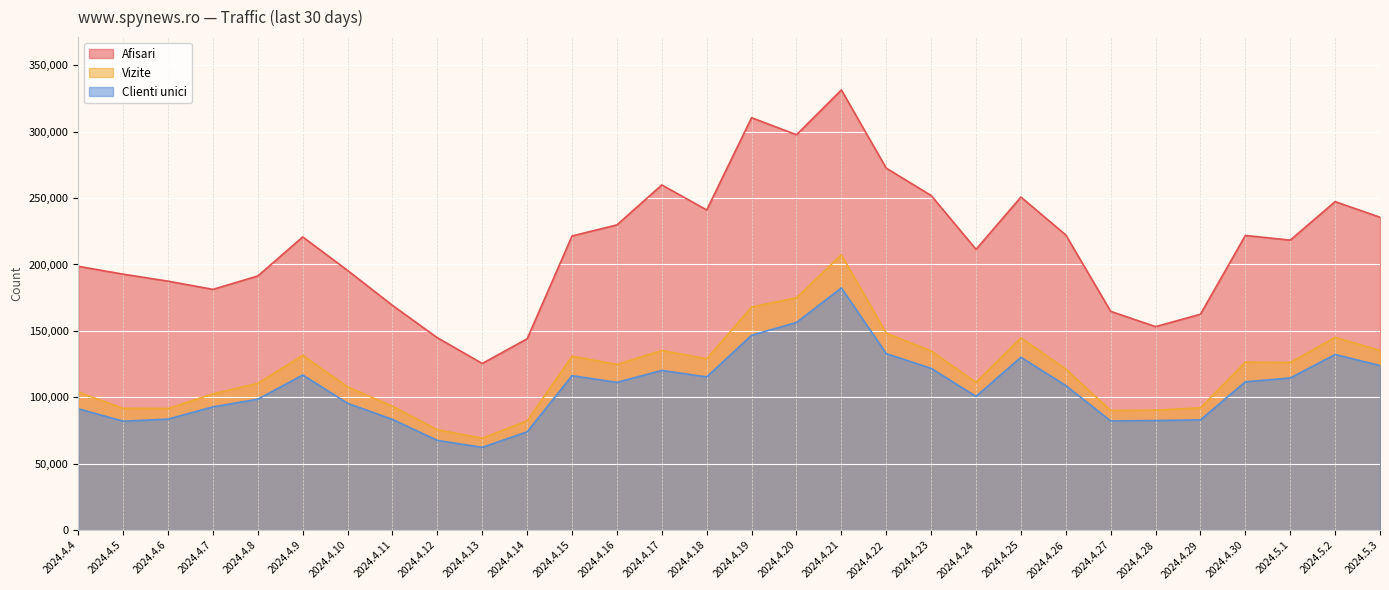

Is it true that Afisari equals 363775 at 2024.4.18?

False